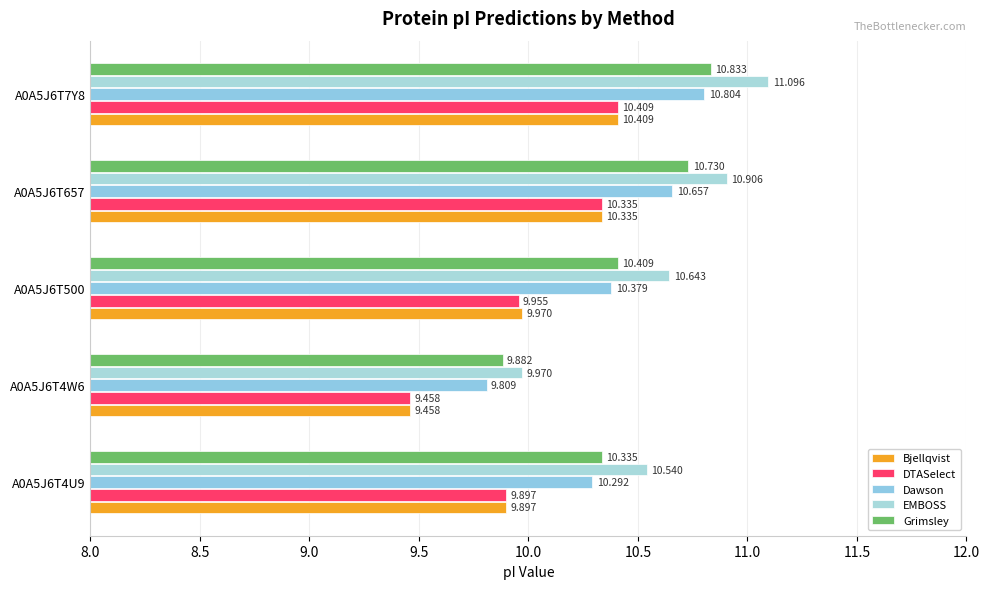

How many data points in Dawson are above 10?

4